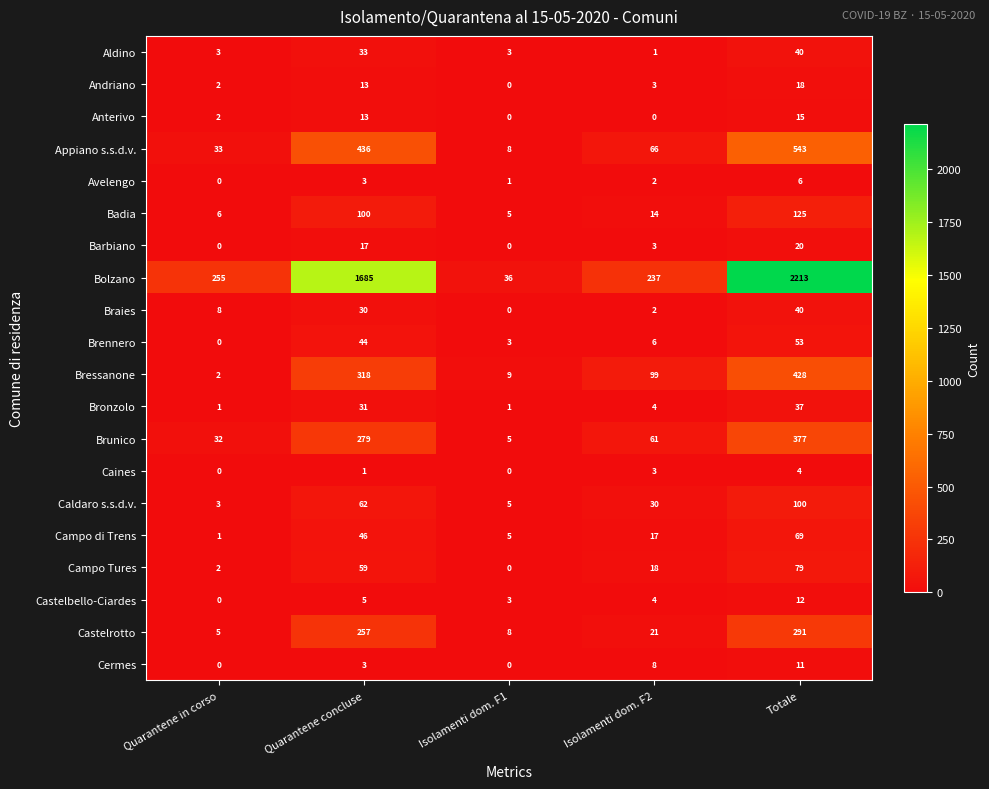

At which category is the sum across all series the highest?

Totale